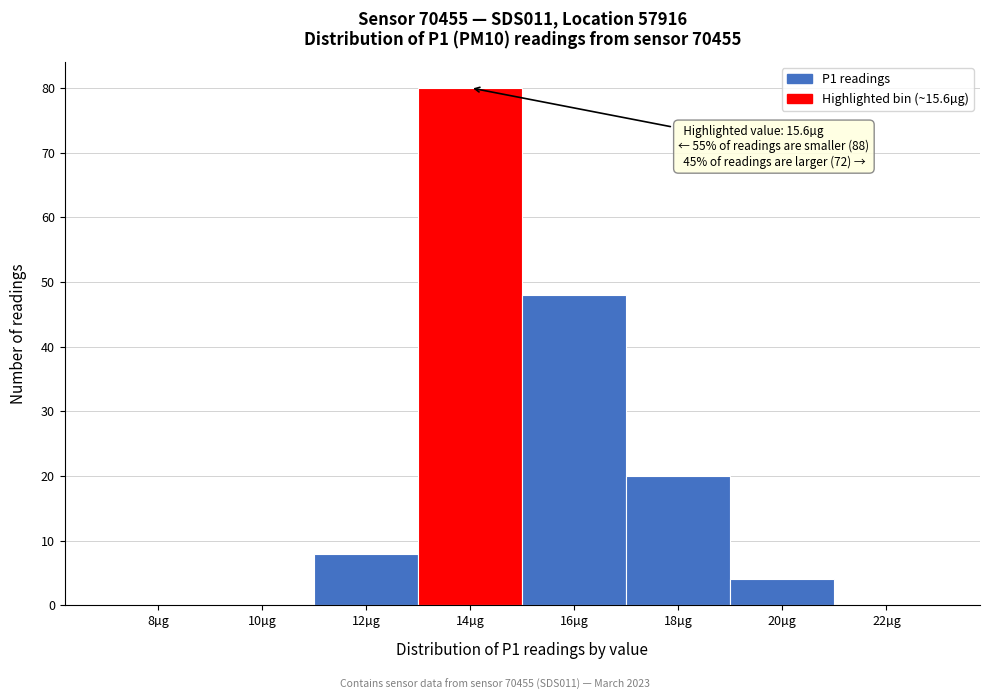

Reading left to right, what are all the values shown in this chart?

8µg=0	10µg=0	12µg=8	14µg=80	16µg=48	18µg=20	20µg=4	22µg=0